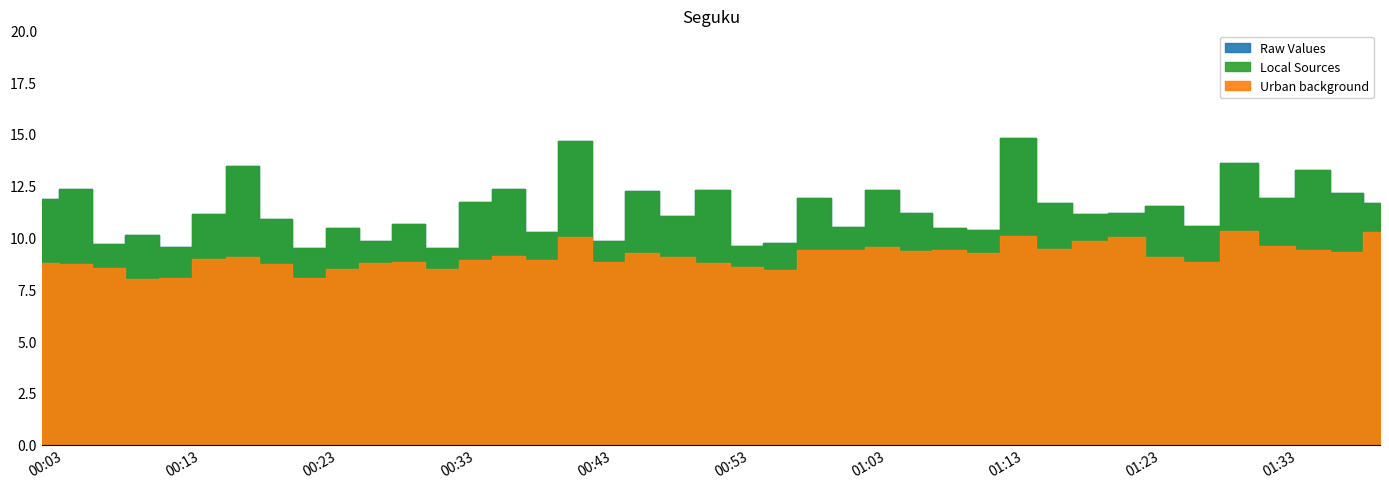

True or false: Local Sources and Raw Values cross at least once.

False